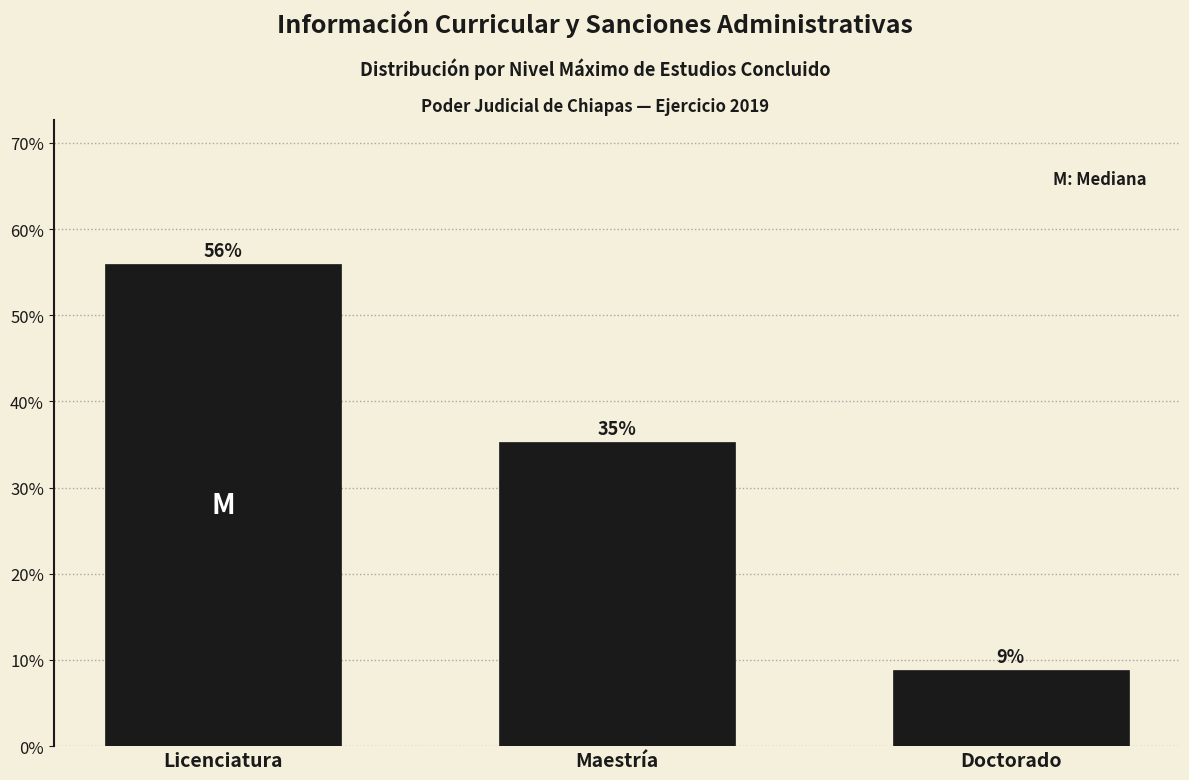

Does the chart contain any negative values?

No